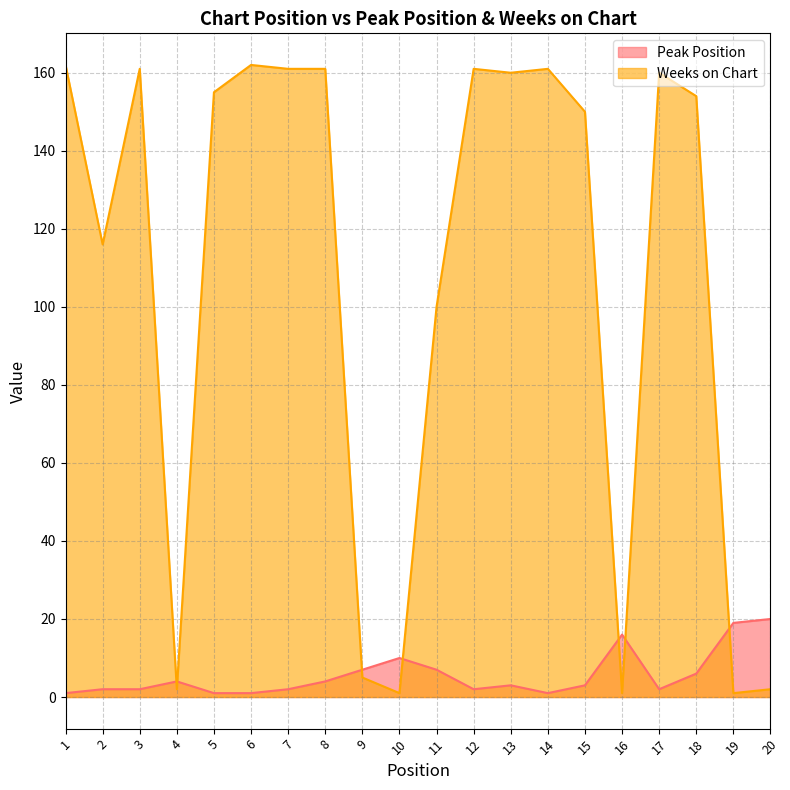

What is the smallest value displayed?

1